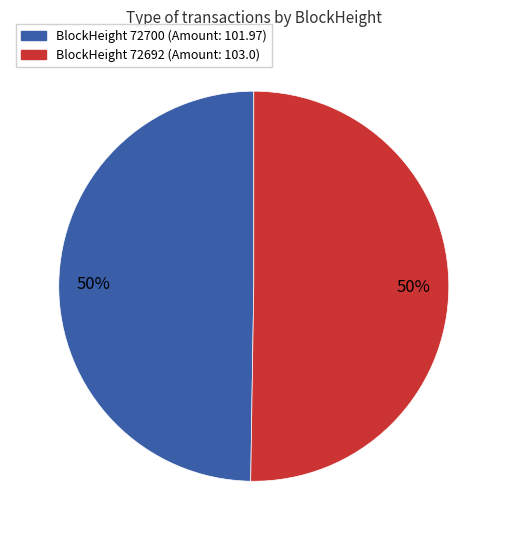

How many slices are in this pie chart?

2